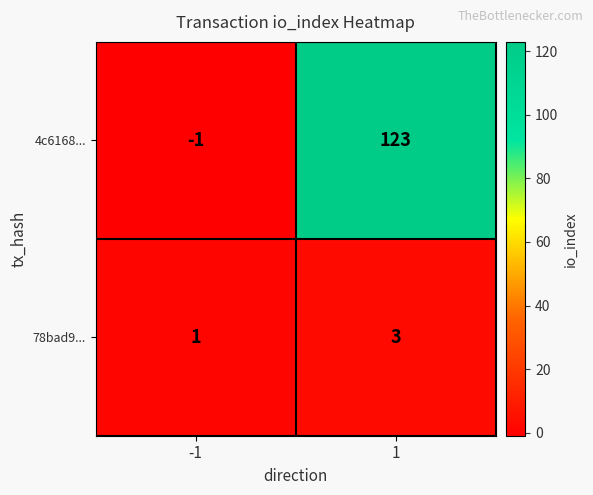

Read the 4c6168... value at 1.

123